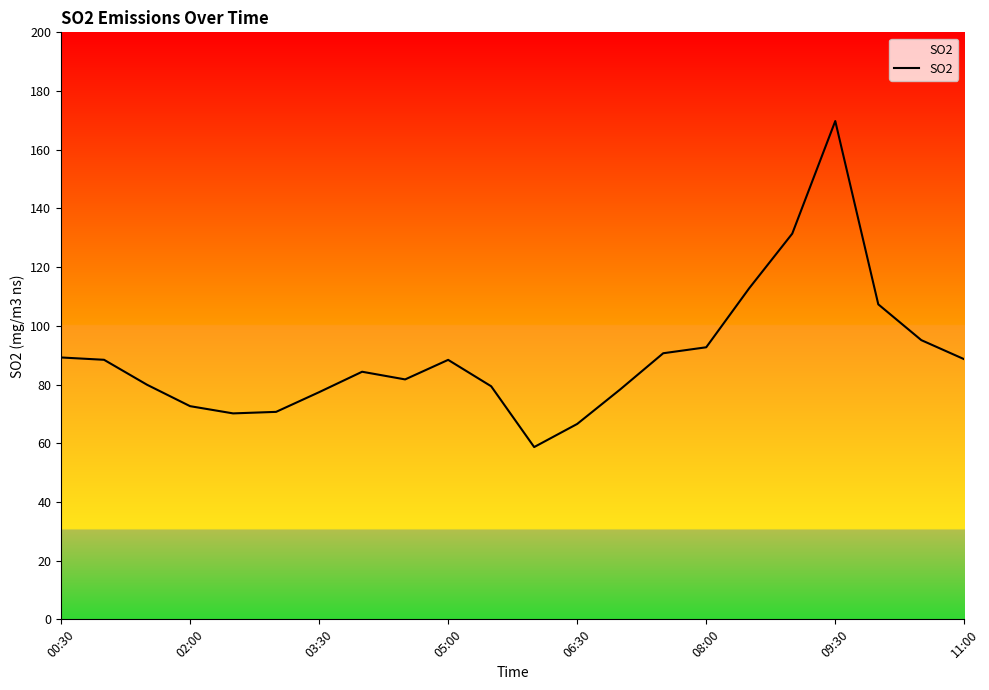

What is the difference between the maximum and minimum values?

111.1